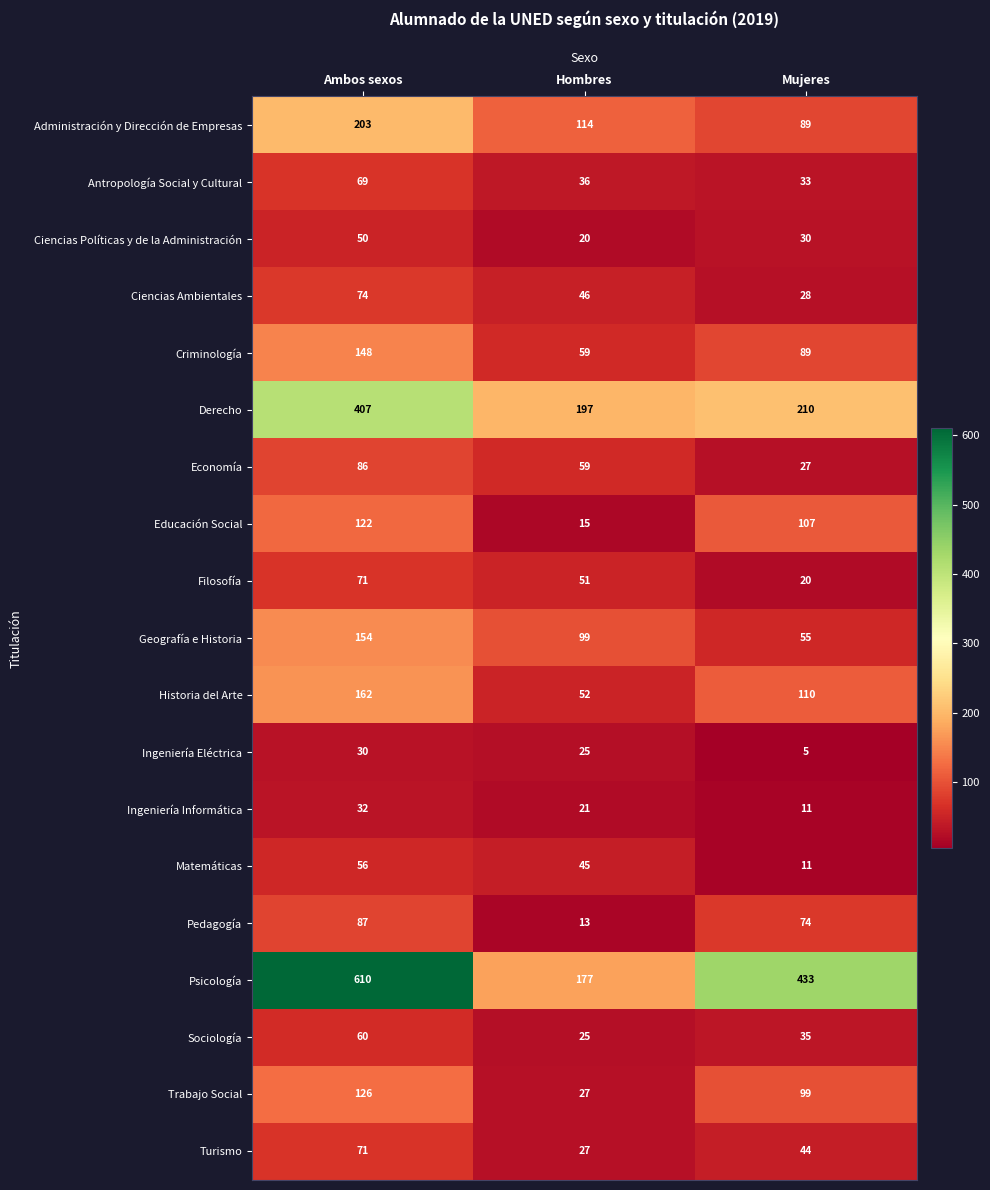

Which series has the largest range (max minus min)?

Psicología